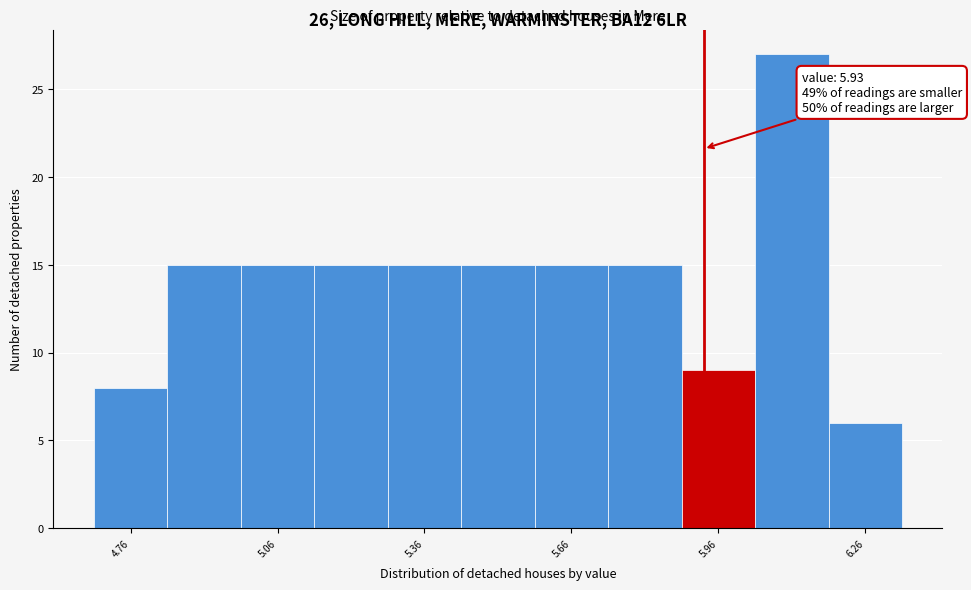

Around what value on the x-axis is the tallest bar? Give the approximate position of its centre, as read against the axis.

6.10